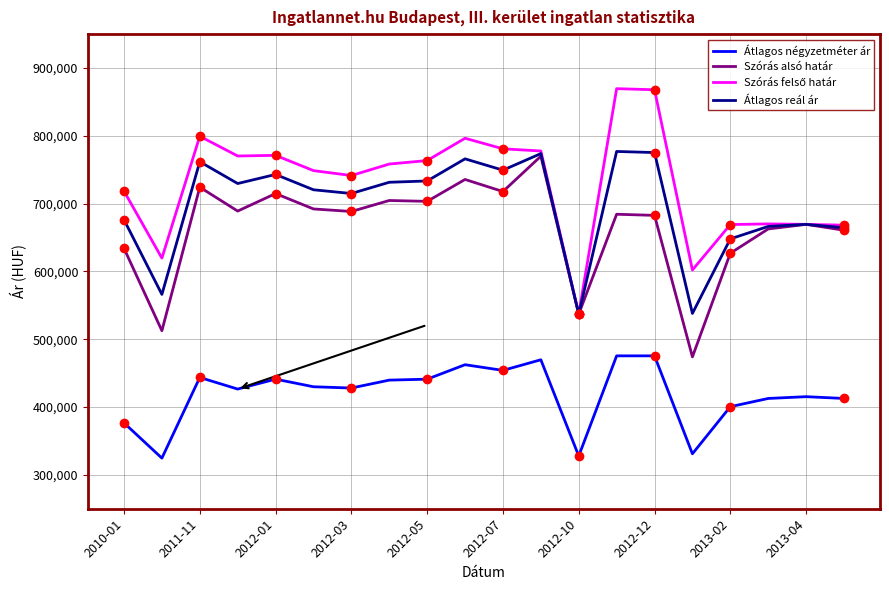

True or false: Átlagos négyzetméter ár has a value of 475491 at 13.

True